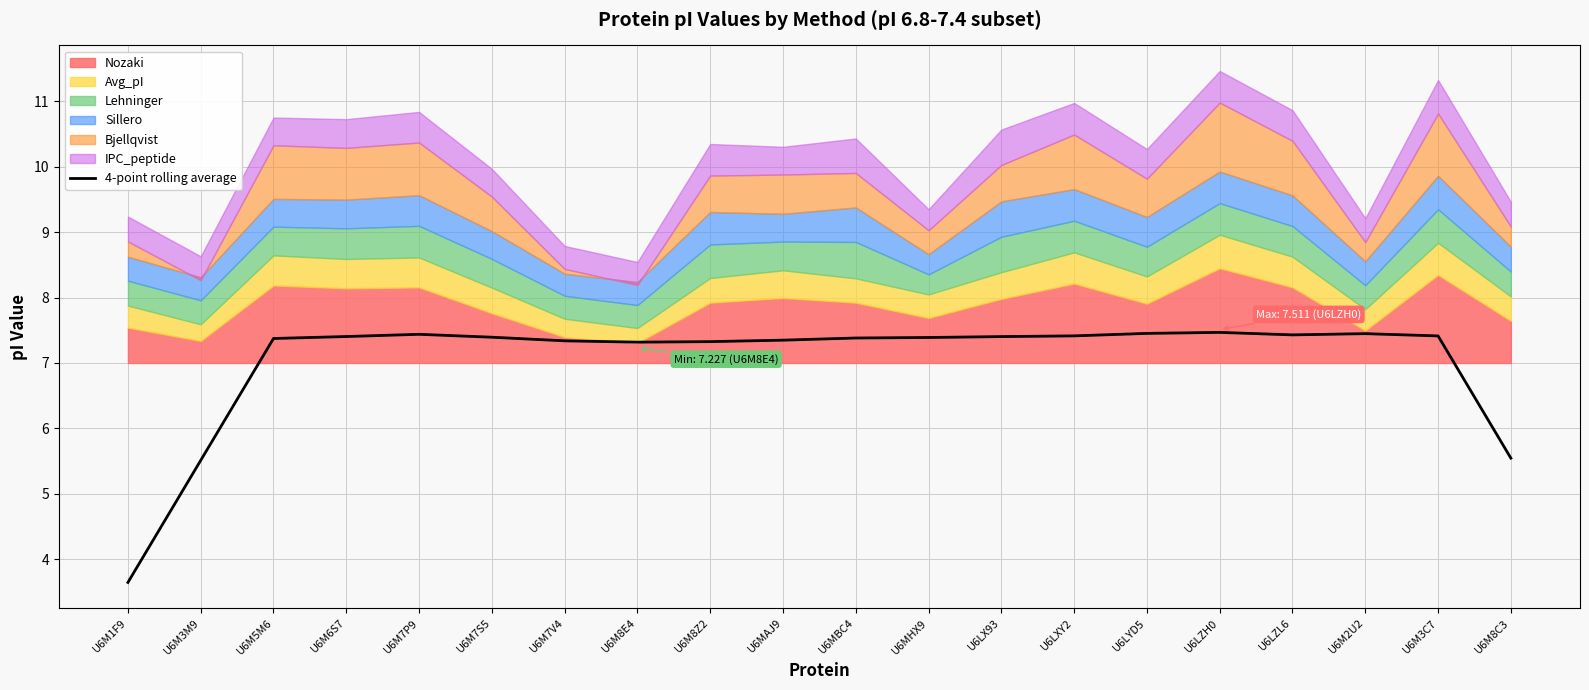

Is it true that the value at U6M8C3 is 5.5?

True